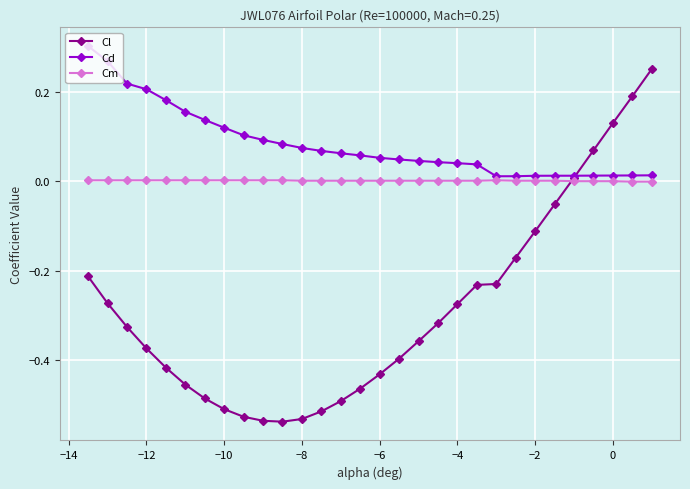

How many lines are shown in the chart?

3